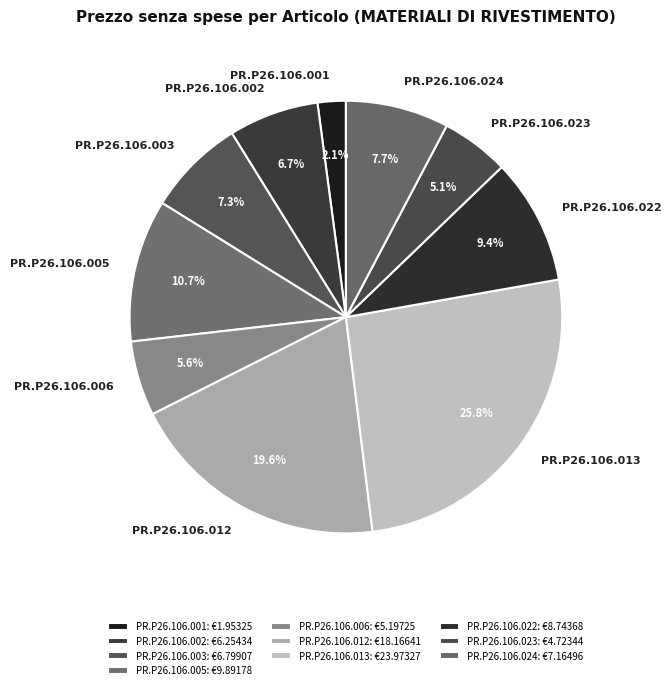

Do PR.P26.106.006 and PR.P26.106.001 together represent more than half of the pie?

No